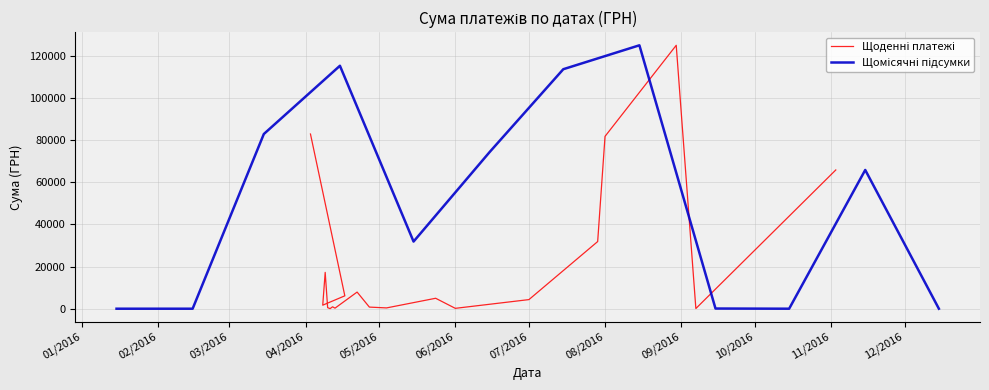

List the labels in order of value, largest first.

6, 2, 0, 5, 4, 8, 3, 1, 7, 9, 10, 11